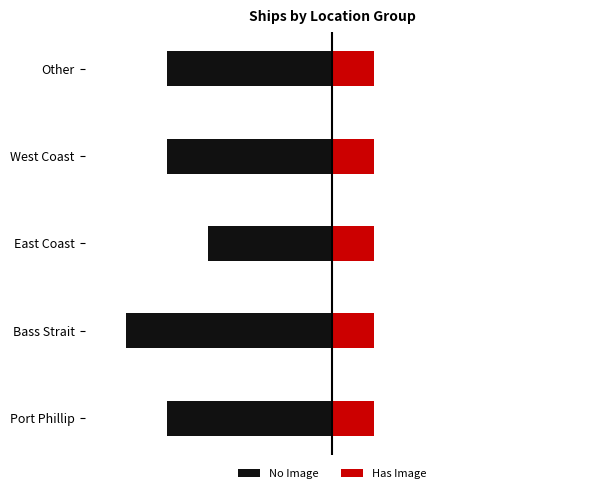

What is the difference between the No Image values at Bass Strait and Other?

1.0